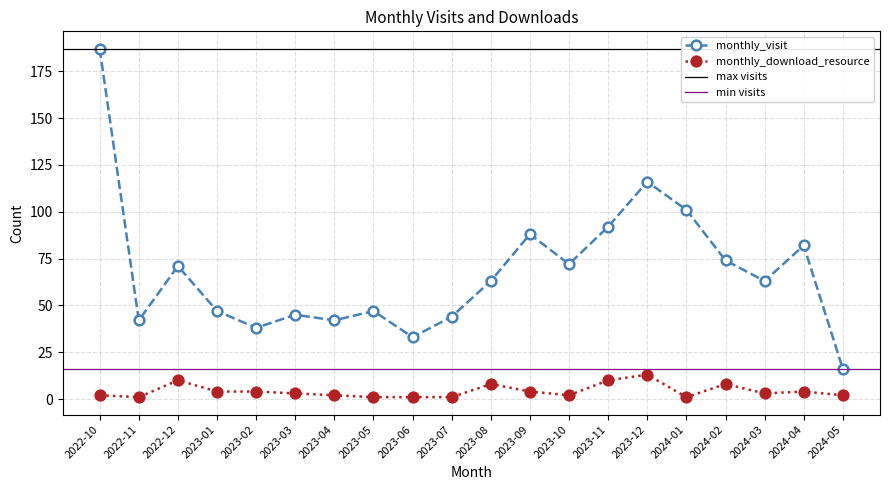

Which series has the largest total across all categories?

monthly_visit